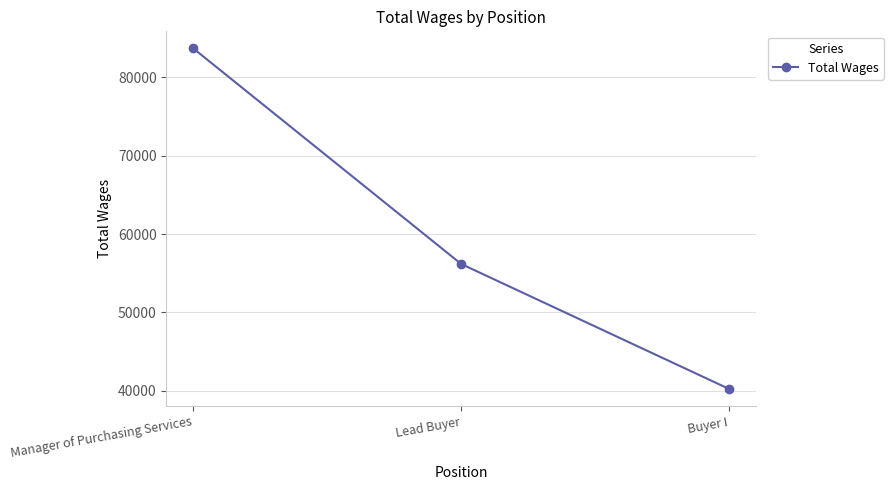

List the labels in order of value, largest first.

Manager of Purchasing Services, Lead Buyer, Buyer I